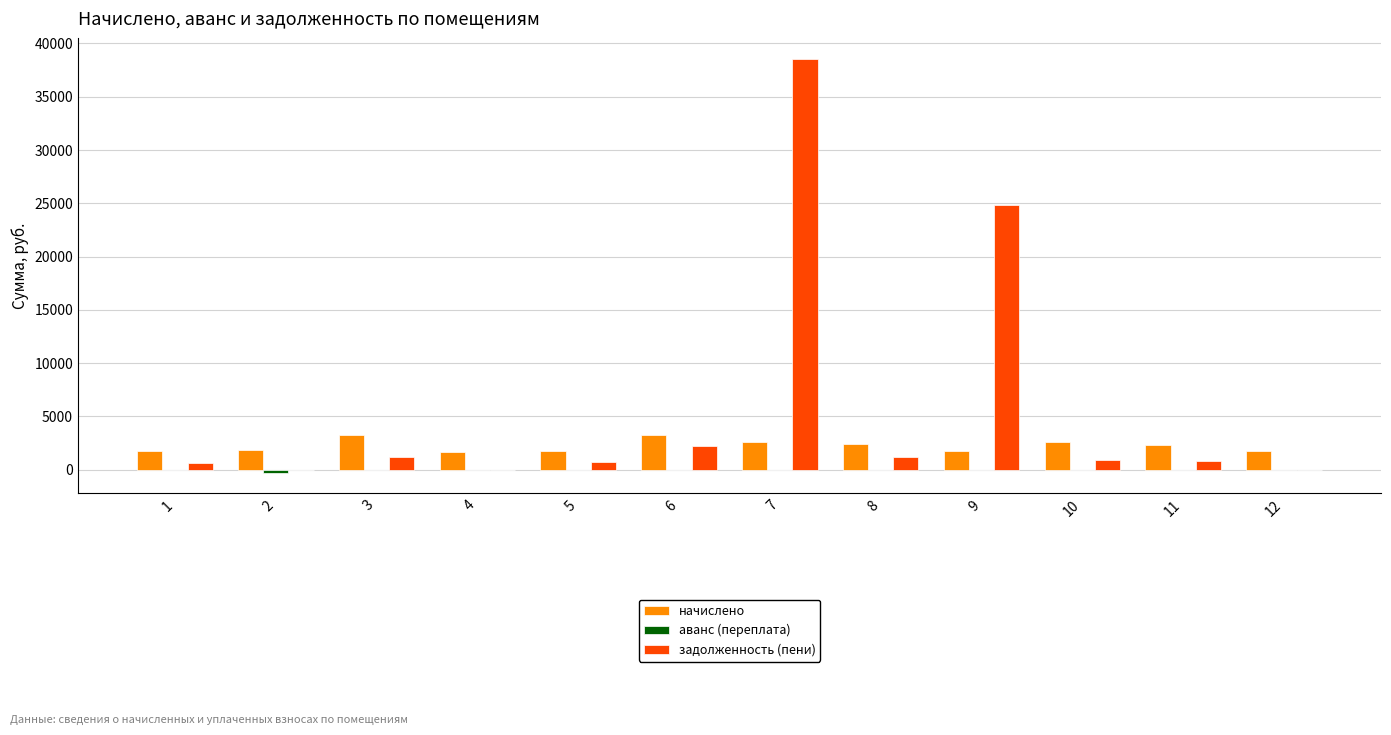

What is the greatest value displayed?

38585.5